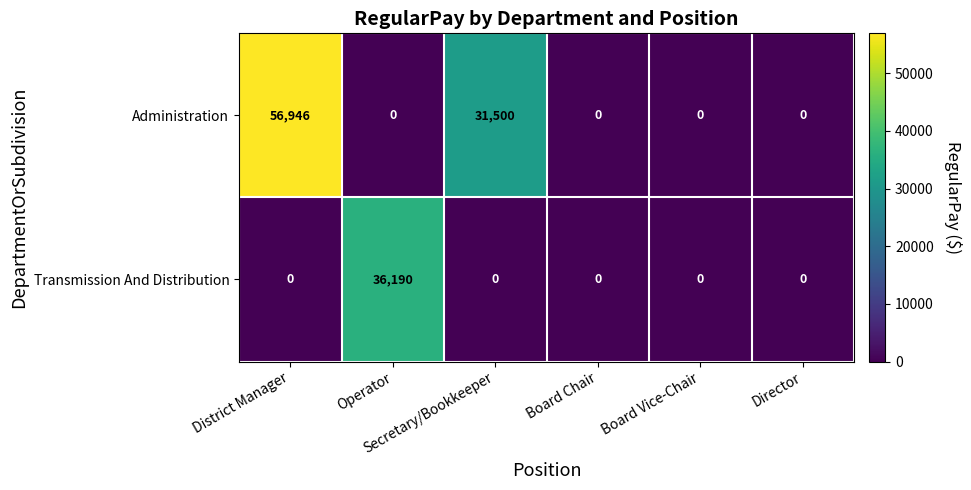

Which series has the largest range (max minus min)?

Administration